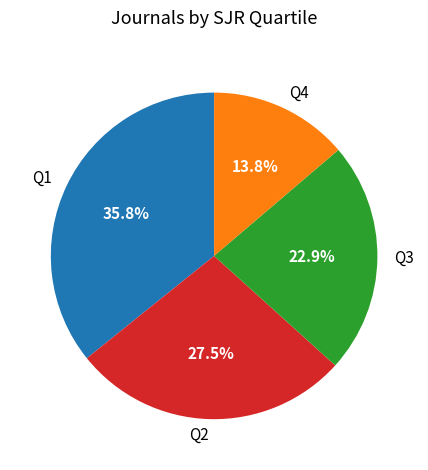

To the nearest percent, what is the average slice percentage?

25%